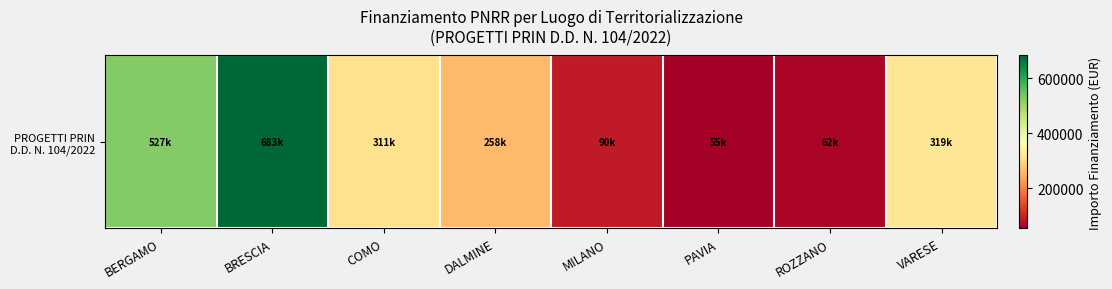

What is the average value?

288147.6